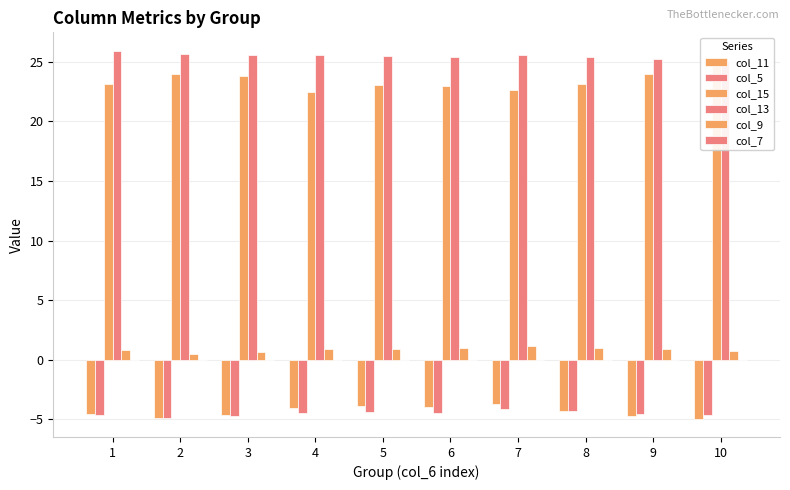

At which label does col_15 reach its minimum?

4